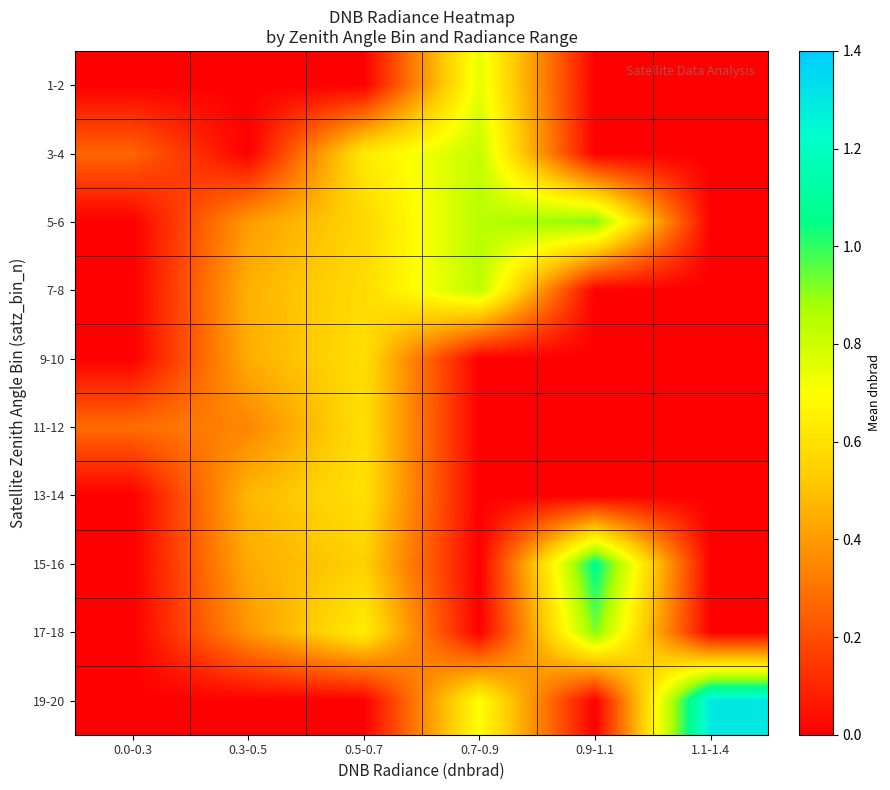

Is the value of 17-18 at 0.9-1.1 greater than the value of 5-6 at 0.0-0.3?

Yes